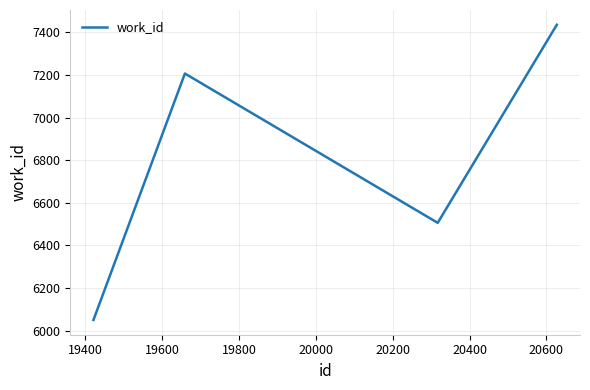

How many lines are shown in the chart?

1